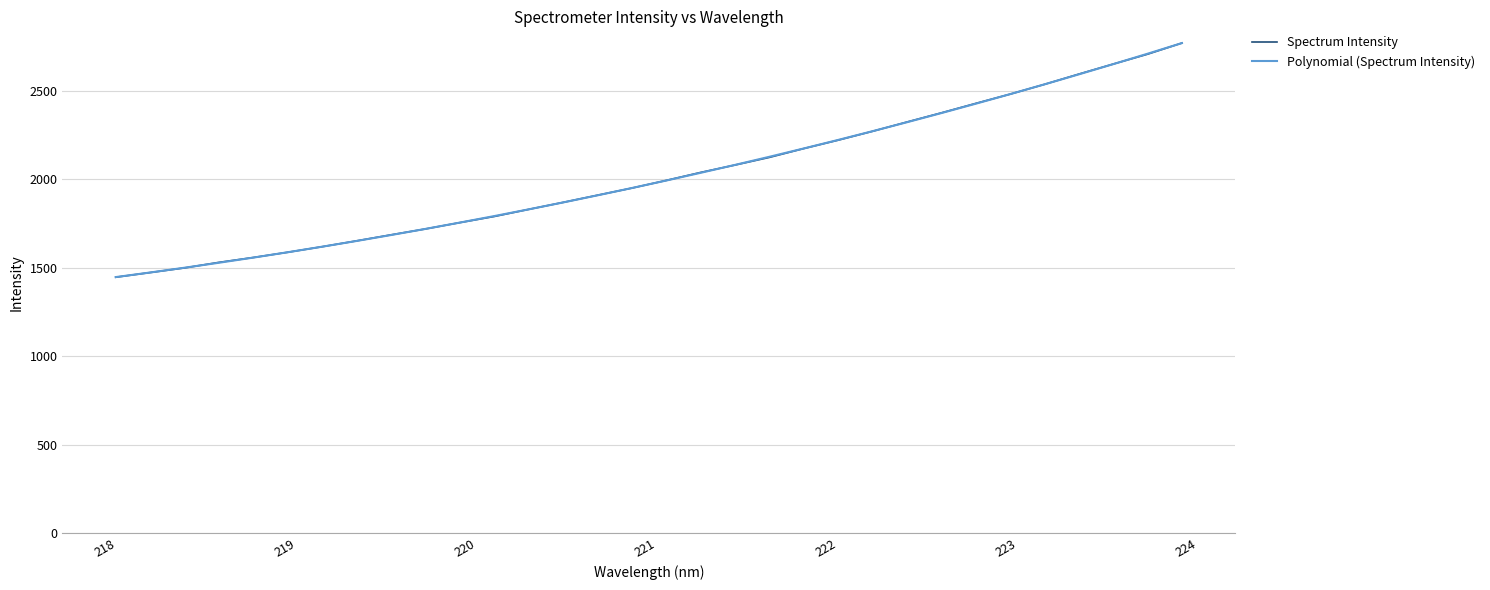

How many values in the Polynomial (Spectrum Intensity) series are below 1991?

16